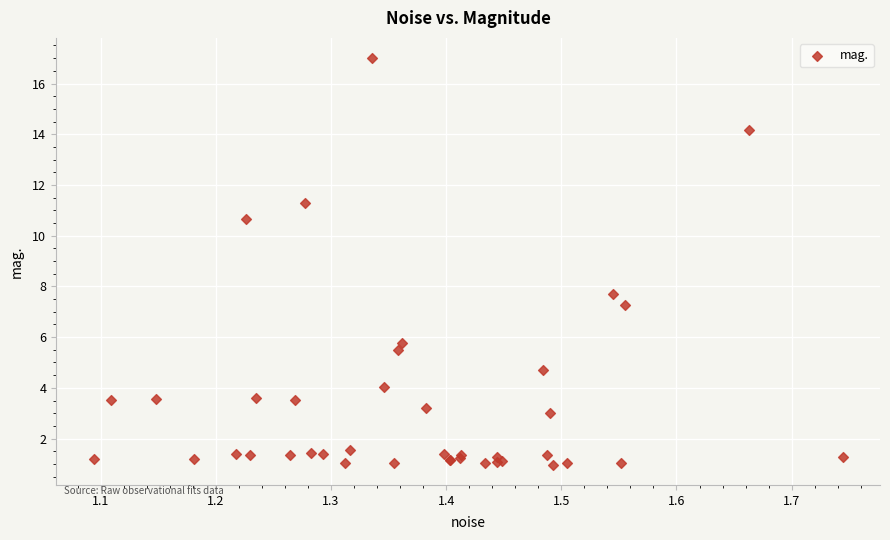

What Y value in the scatter plot is closest to 8?

7.7